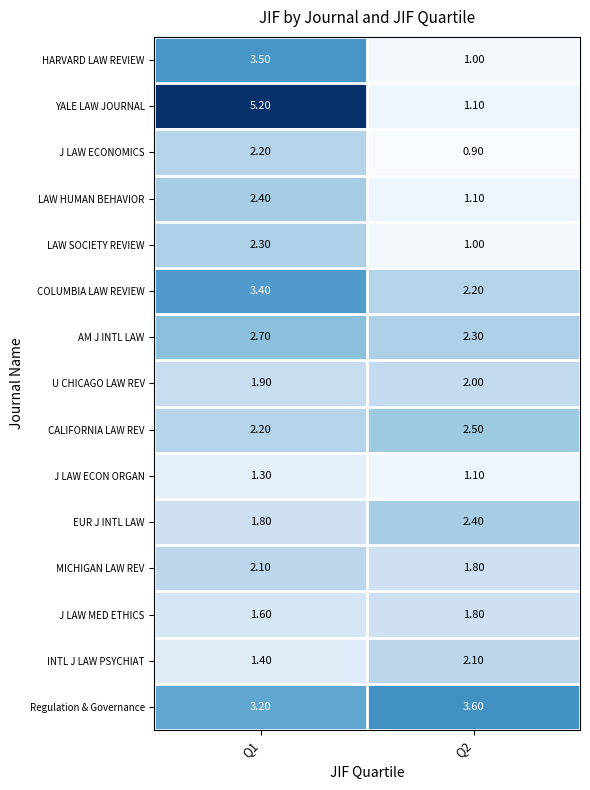

Is the value of U CHICAGO LAW REV at Q2 greater than the value of J LAW ECONOMICS at Q1?

No